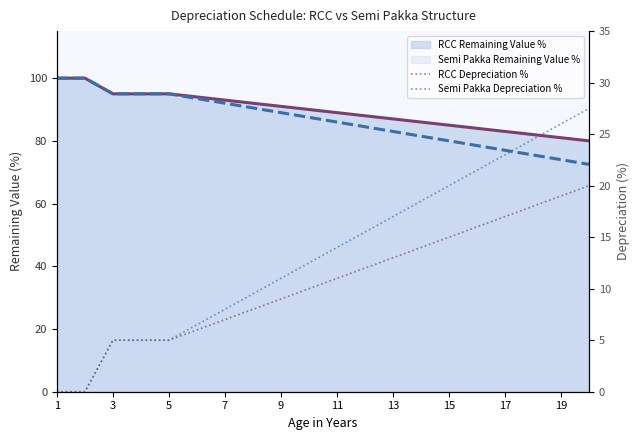

Reading left to right, extract all data points from this chart.

RCC Remaining Value %: 100.0	100.0	95.0	95.0	95.0	94.0	93.0	92.0	91.0	90.0	89.0	88.0	87.0	86.0	85.0	84.0	83.0	82.0	81.0	80.0
Semi Pakka Remaining Value %: 100.0	100.0	95.0	95.0	95.0	93.5	92.0	90.5	89.0	87.5	86.0	84.5	83.0	81.5	80.0	78.5	77.0	75.5	74.0	72.5
RCC Depreciation %: 0.0	0.0	5.0	5.0	5.0	6.0	7.0	8.0	9.0	10.0	11.0	12.0	13.0	14.0	15.0	16.0	17.0	18.0	19.0	20.0
Semi Pakka Depreciation %: 0.0	0.0	5.0	5.0	5.0	6.5	8.0	9.5	11.0	12.5	14.0	15.5	17.0	18.5	20.0	21.5	23.0	24.5	26.0	27.5